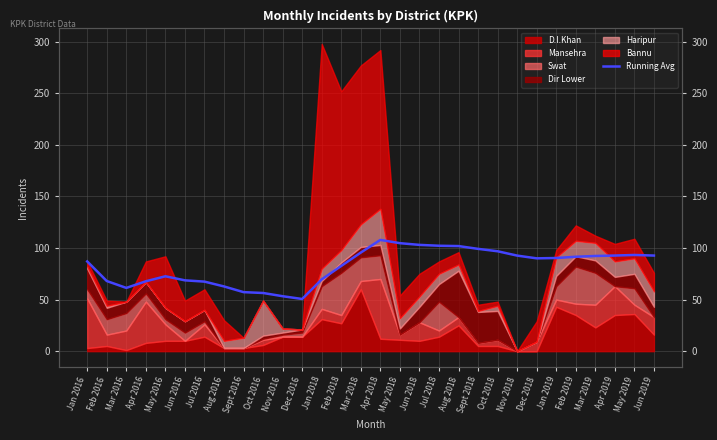

True or false: the data has more than 1 interior local peaks.

True